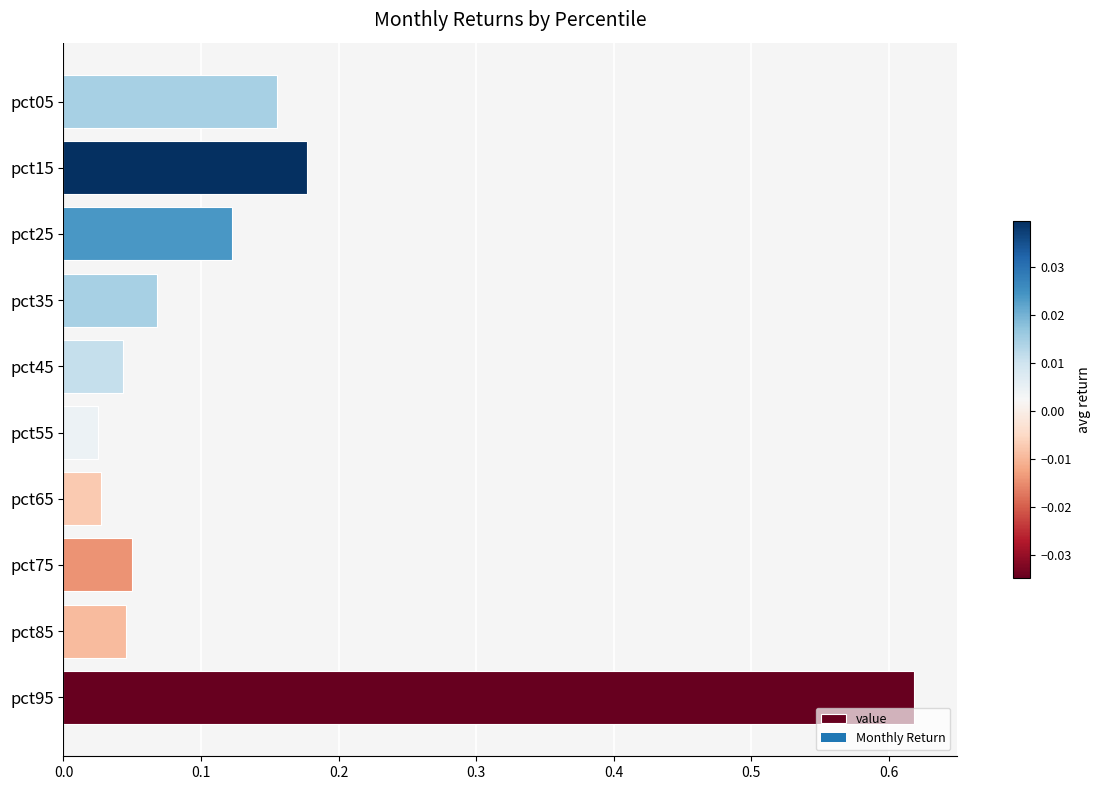

The value at pct45 is 0.1. True or false?

False